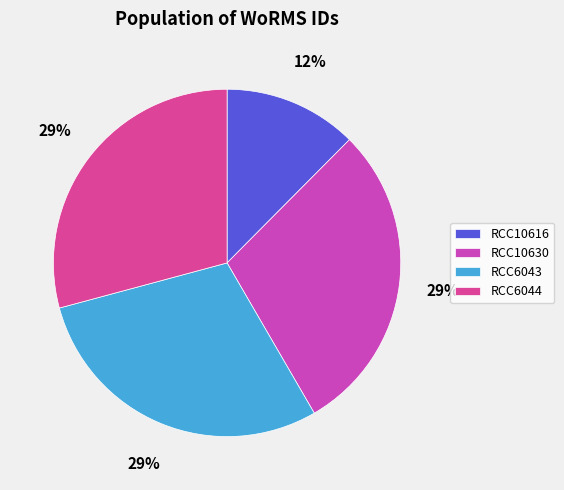

The RCC10630 slice represents 43% of the pie. True or false?

False